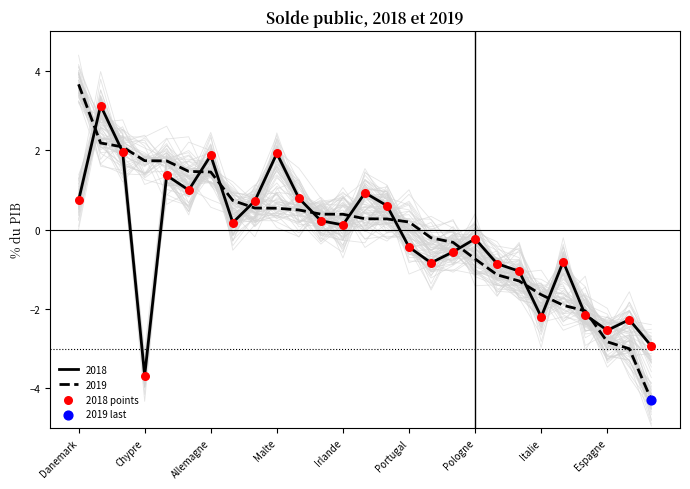

After their last crossing, which series has the higher values: 2019 or 2018?

2018